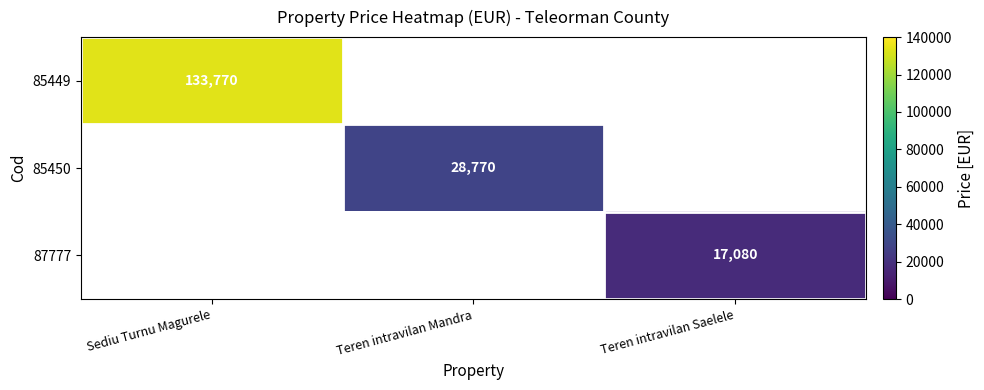

How many data points does each series have?

3